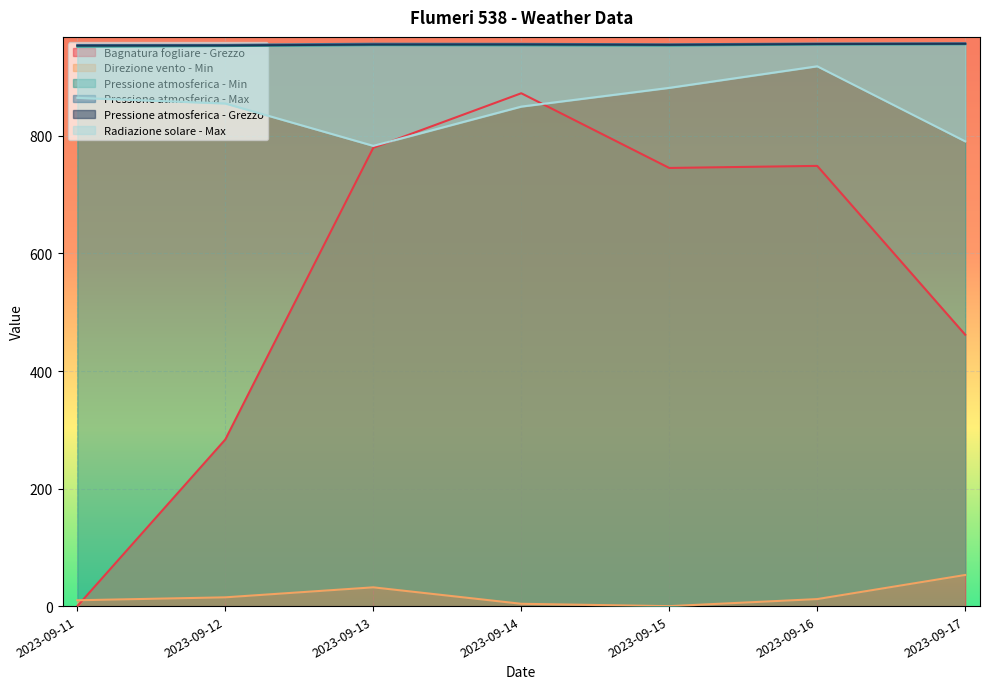

At which category does Bagnatura fogliare - Grezzo reach its first local peak?

2023-09-14